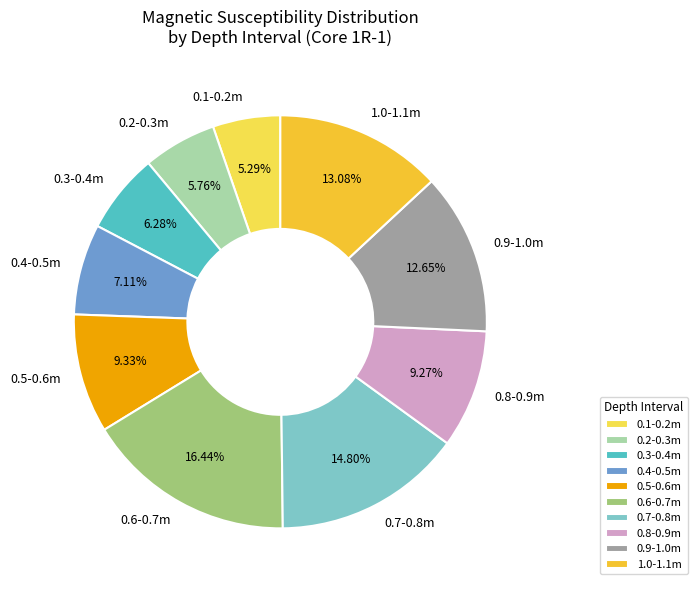

Is the sum of 0.7-0.8m and 0.5-0.6m greater than half?

No